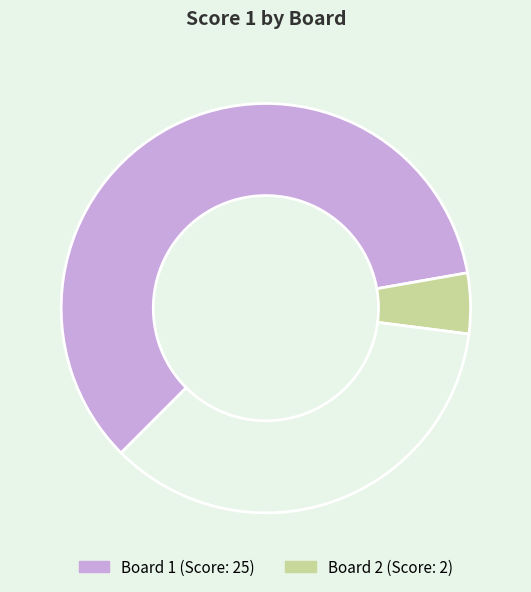

Does any single category account for the majority?

Yes